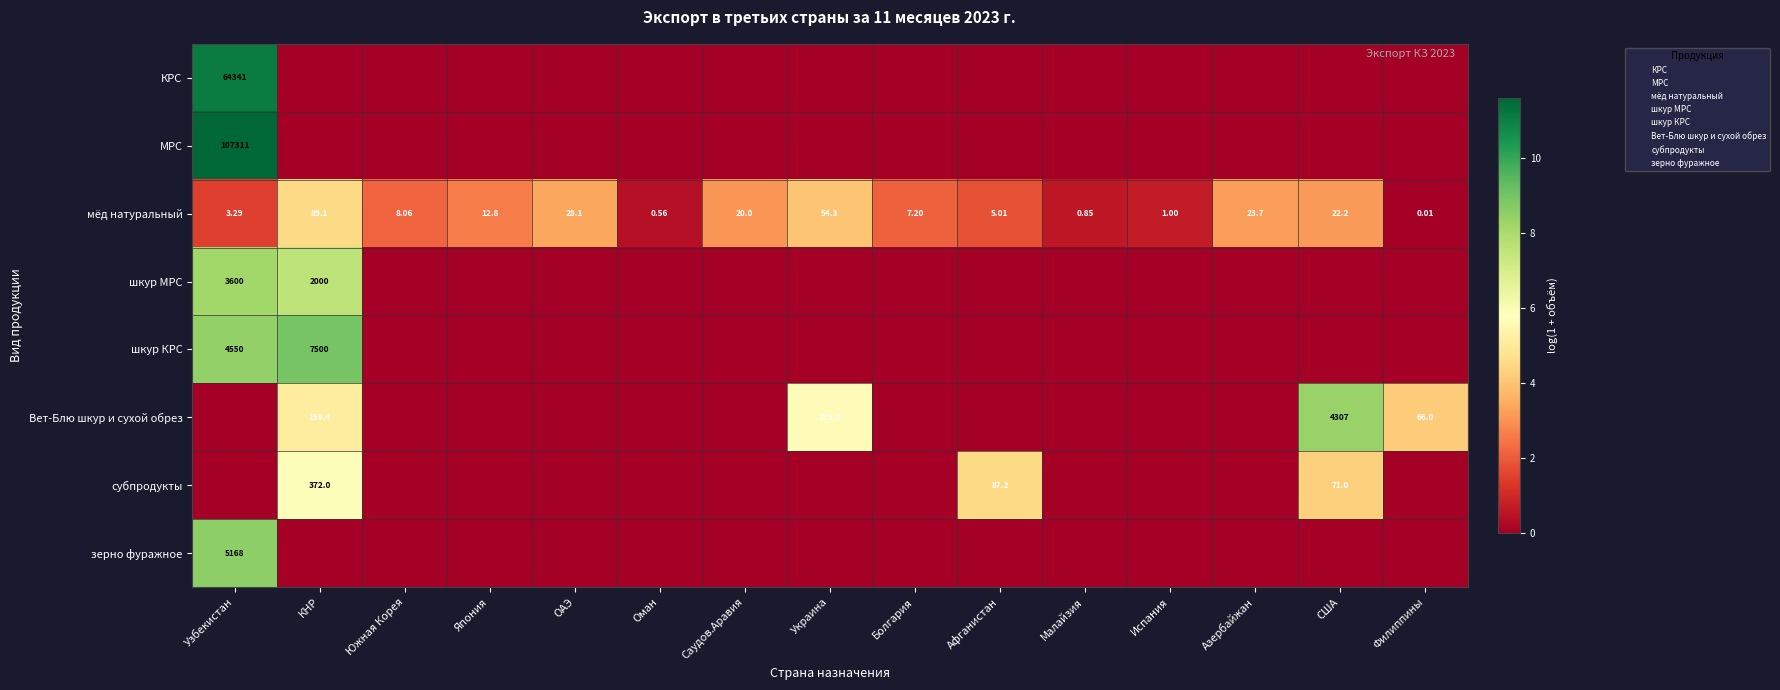

Rank the categories by мёд натуральный value from highest to lowest.

КНР, Украина, ОАЭ, Азербайжан, США, Саудов.Аравия, Япония, Южная Корея, Болгария, Афганистан, Узбекистан, Испания, Малайзия, Оман, Филиппины